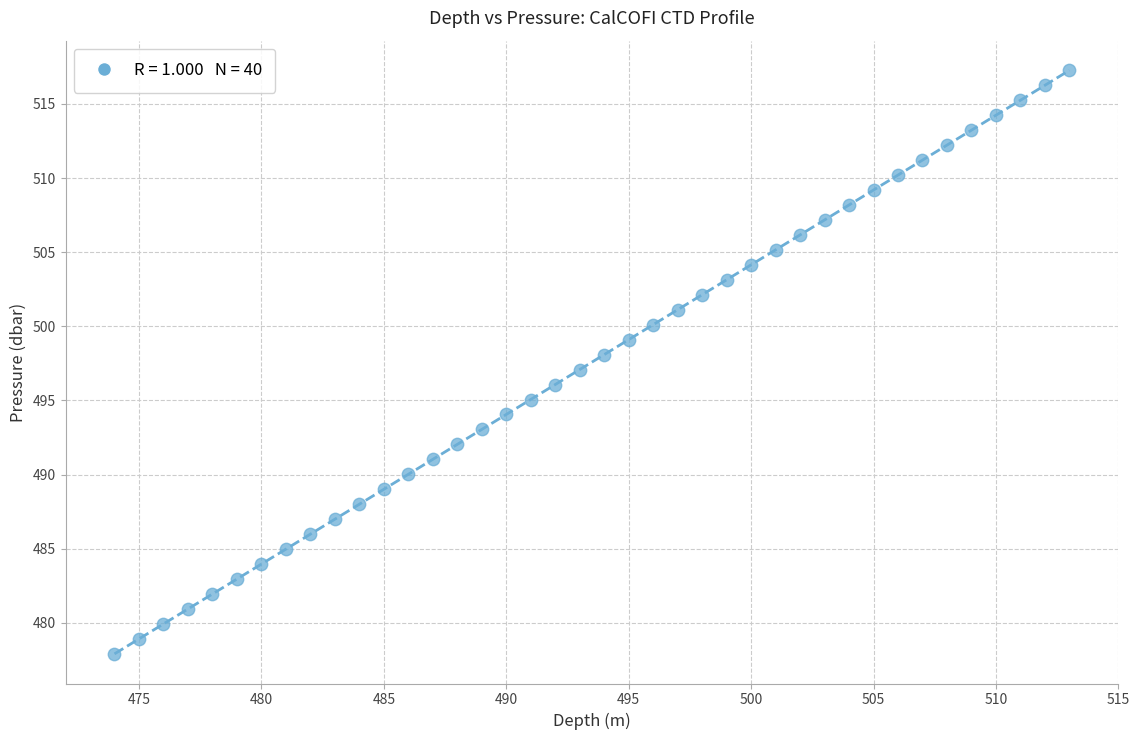

What is the range of Y values (max minus min)?

39.4